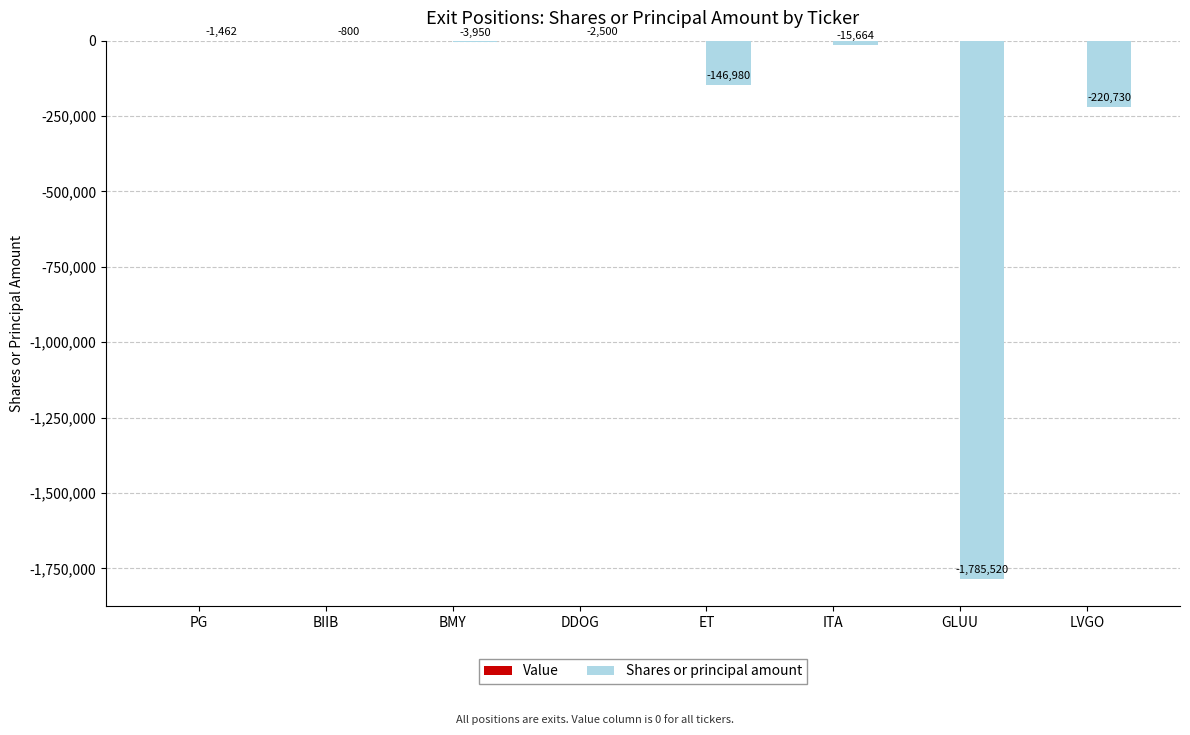

What is the sum of the values at ET and PG?

-148442